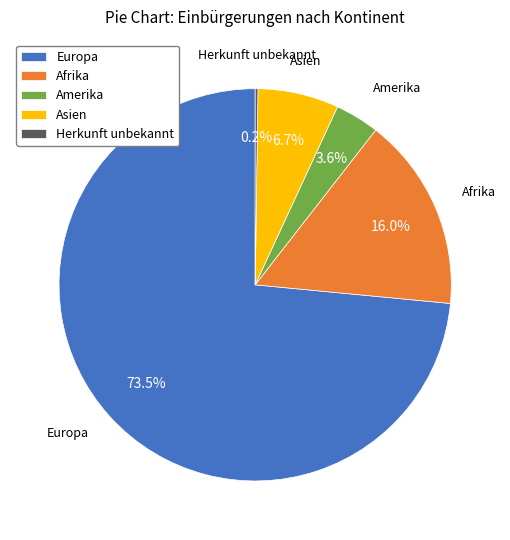

Combined, what portion of the pie is Afrika and Asien?

22.7%